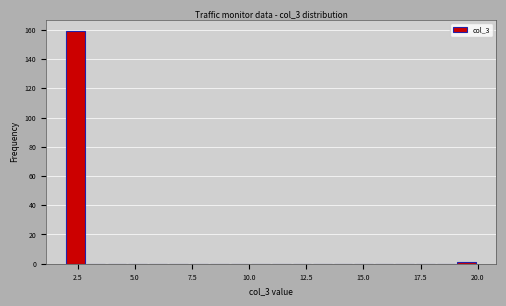

Around what value on the x-axis is the tallest bar? Give the approximate position of its centre, as read against the axis.

2.5